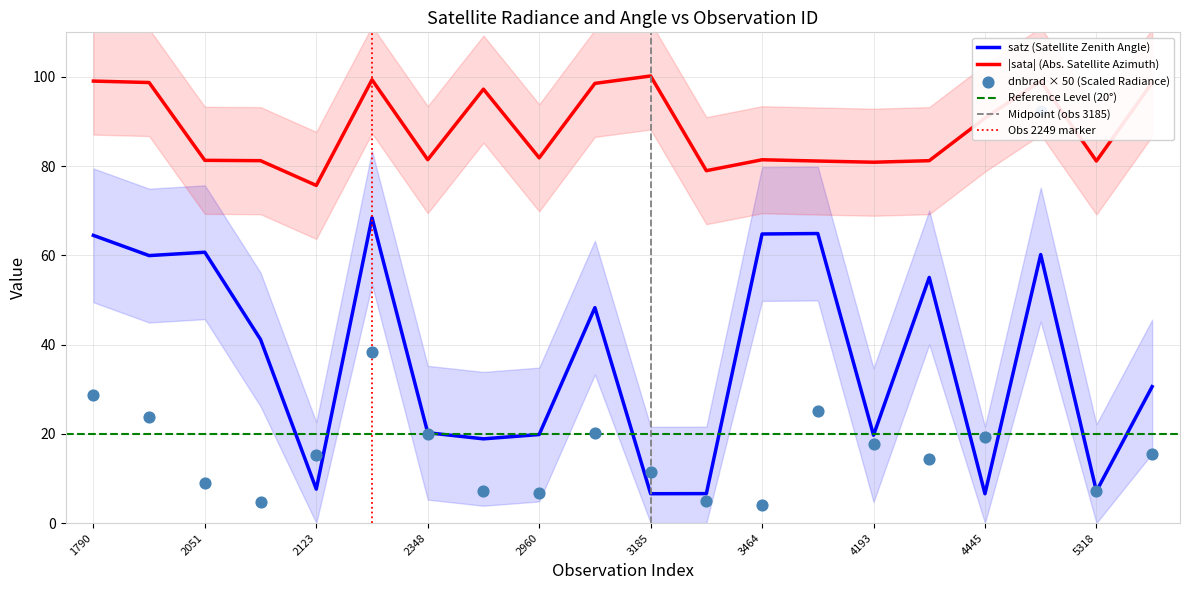

The satz (Satellite Zenith Angle) series shows 5.6 at 2348. True or false?

False